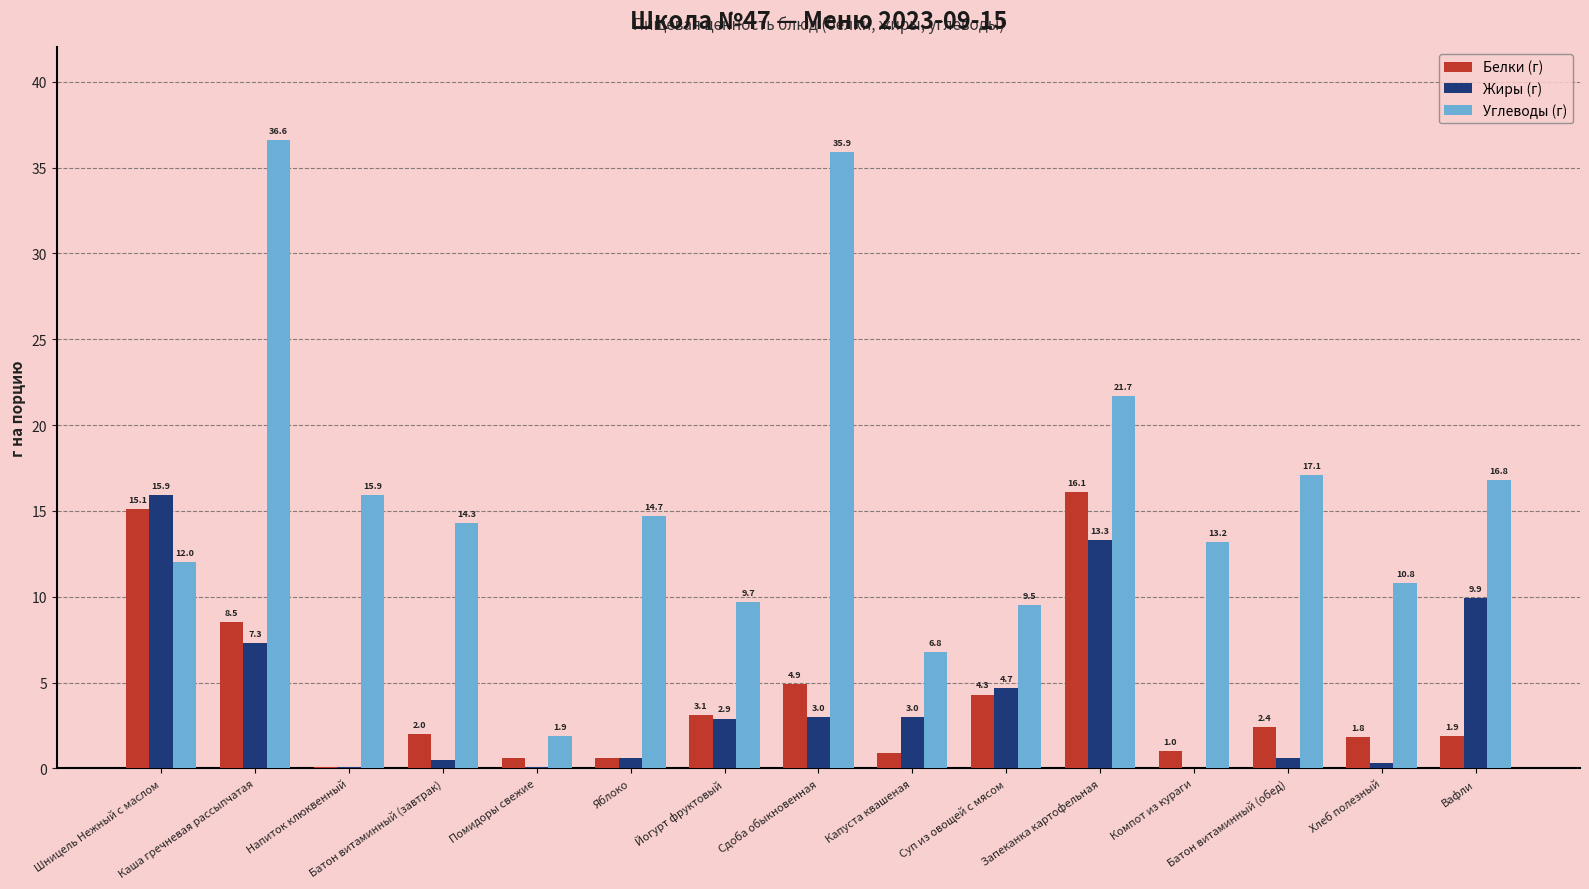

Which series has the largest total across all categories?

Углеводы (г)